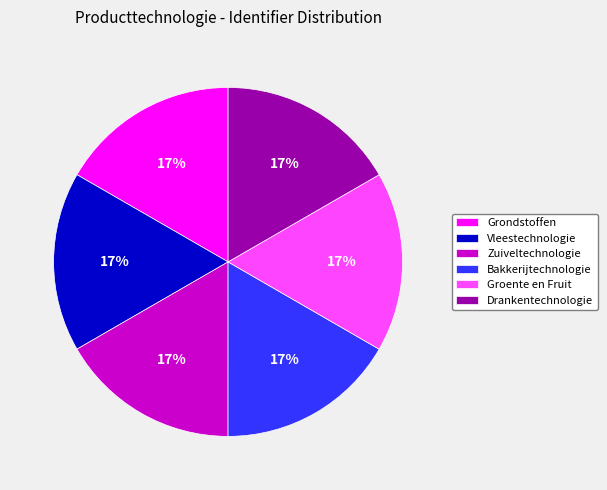

Does Vleestechnologie account for over 50% of the chart?

No